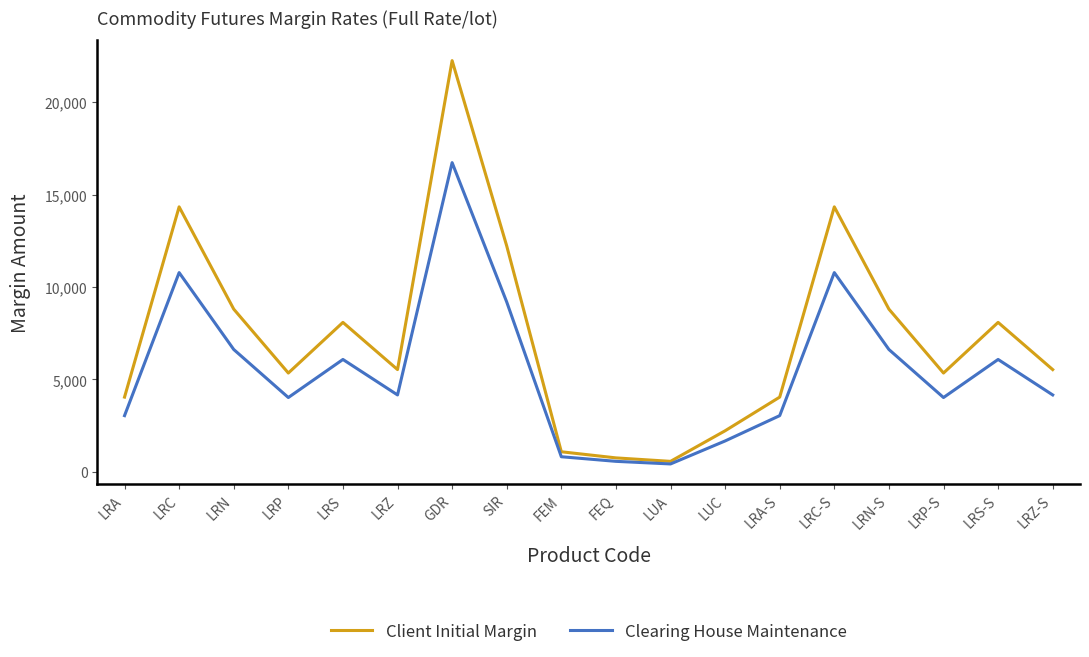

Which series has the largest range (max minus min)?

Client Initial Margin